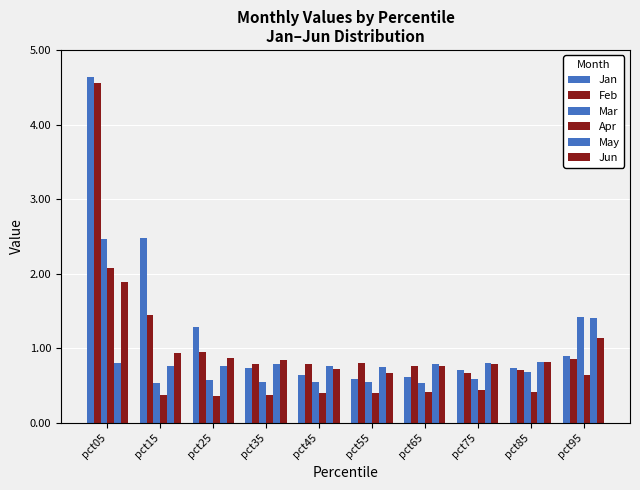

Reading left to right, extract all data points from this chart.

Jan: pct05=4.6	pct15=2.5	pct25=1.3	pct35=0.7	pct45=0.6	pct55=0.6	pct65=0.6	pct75=0.7	pct85=0.7	pct95=0.9
Feb: pct05=4.6	pct15=1.4	pct25=0.9	pct35=0.8	pct45=0.8	pct55=0.8	pct65=0.8	pct75=0.7	pct85=0.7	pct95=0.9
Mar: pct05=2.5	pct15=0.5	pct25=0.6	pct35=0.5	pct45=0.6	pct55=0.6	pct65=0.5	pct75=0.6	pct85=0.7	pct95=1.4
Apr: pct05=2.1	pct15=0.4	pct25=0.4	pct35=0.4	pct45=0.4	pct55=0.4	pct65=0.4	pct75=0.4	pct85=0.4	pct95=0.6
May: pct05=0.8	pct15=0.8	pct25=0.8	pct35=0.8	pct45=0.8	pct55=0.7	pct65=0.8	pct75=0.8	pct85=0.8	pct95=1.4
Jun: pct05=1.9	pct15=0.9	pct25=0.9	pct35=0.8	pct45=0.7	pct55=0.7	pct65=0.8	pct75=0.8	pct85=0.8	pct95=1.1